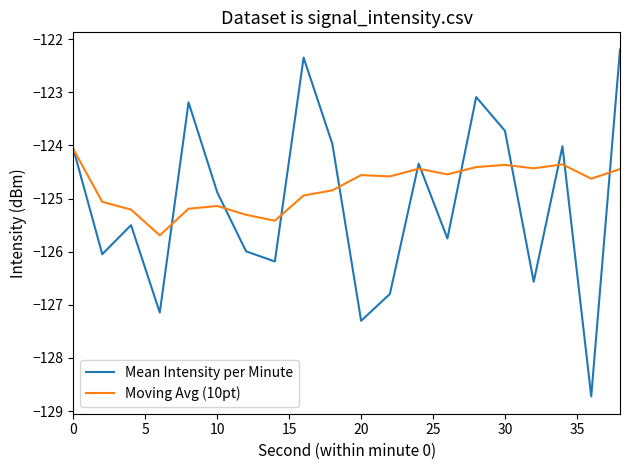

Which series has the largest range (max minus min)?

Mean Intensity per Minute